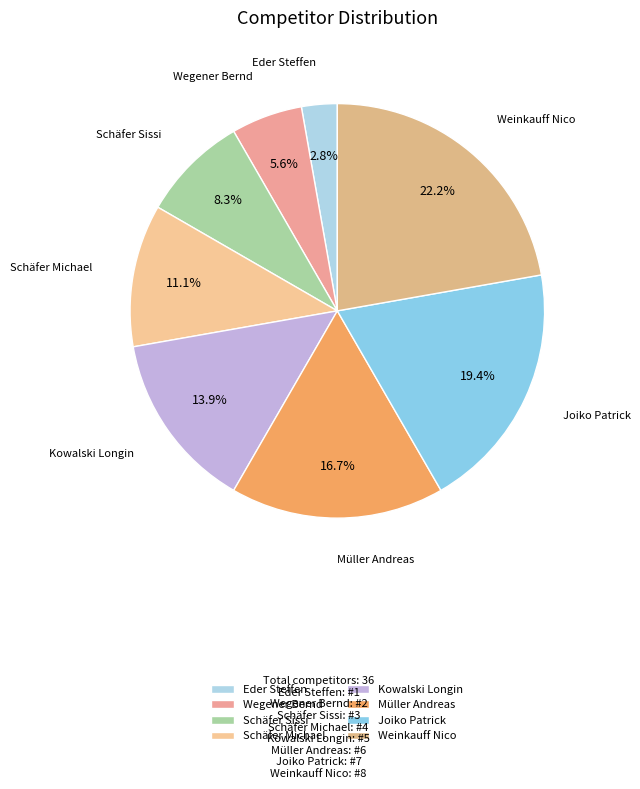

Rank the categories by value from highest to lowest.

Weinkauff Nico, Joiko Patrick, Müller Andreas, Kowalski Longin, Schäfer Michael, Schäfer Sissi, Wegener Bernd, Eder Steffen